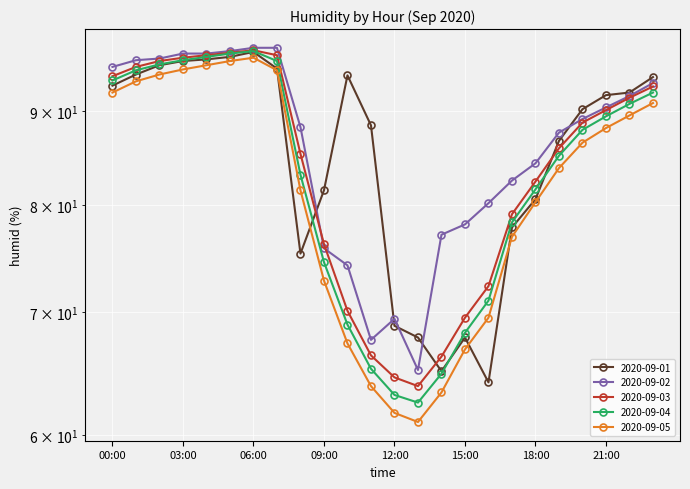

Is the value of 2020-09-02 at 22:00 greater than the value of 2020-09-03 at 16:00?

Yes